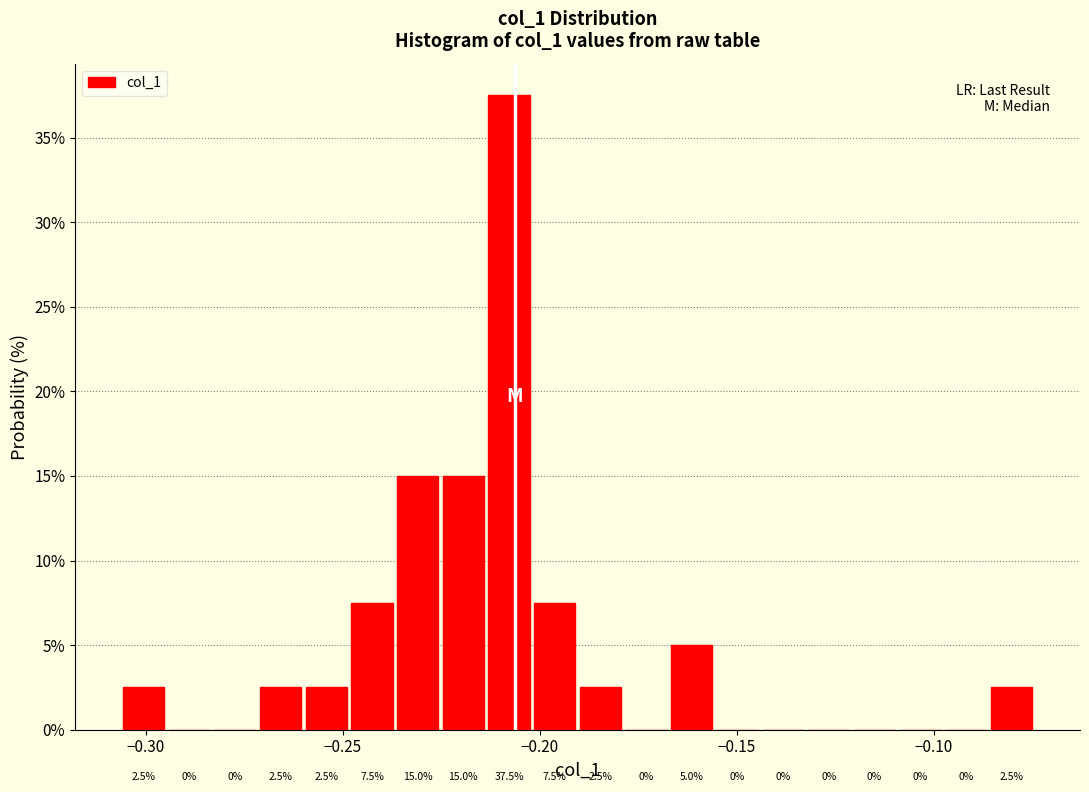

Around what value on the x-axis is the tallest bar? Give the approximate position of its centre, as read against the axis.

-0.210